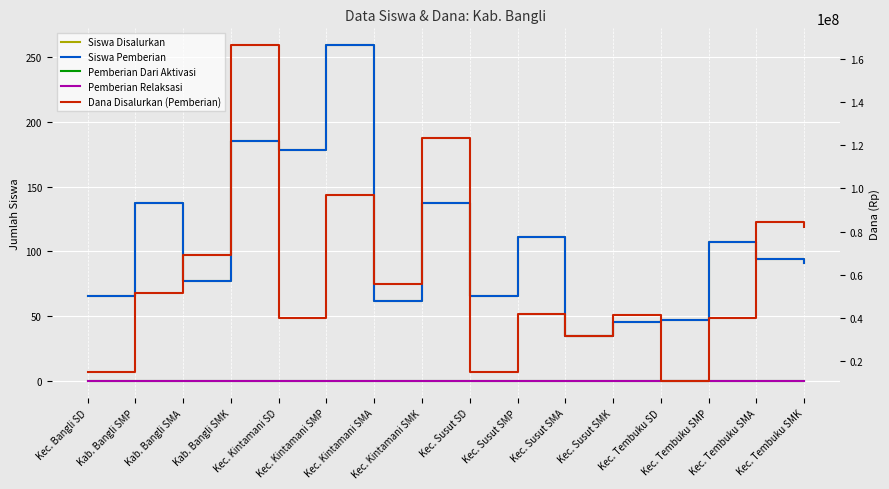

True or false: Pemberian Relaksasi and Dana Disalurkan (Pemberian) cross at least once.

False